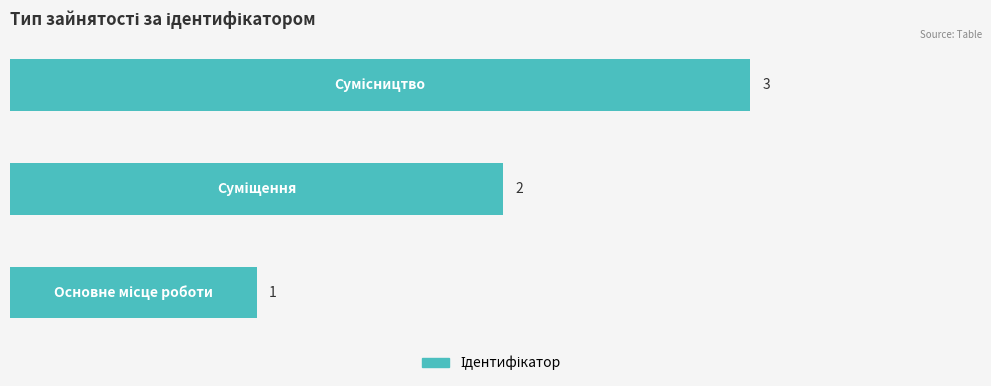

What is the sum of all values?

6